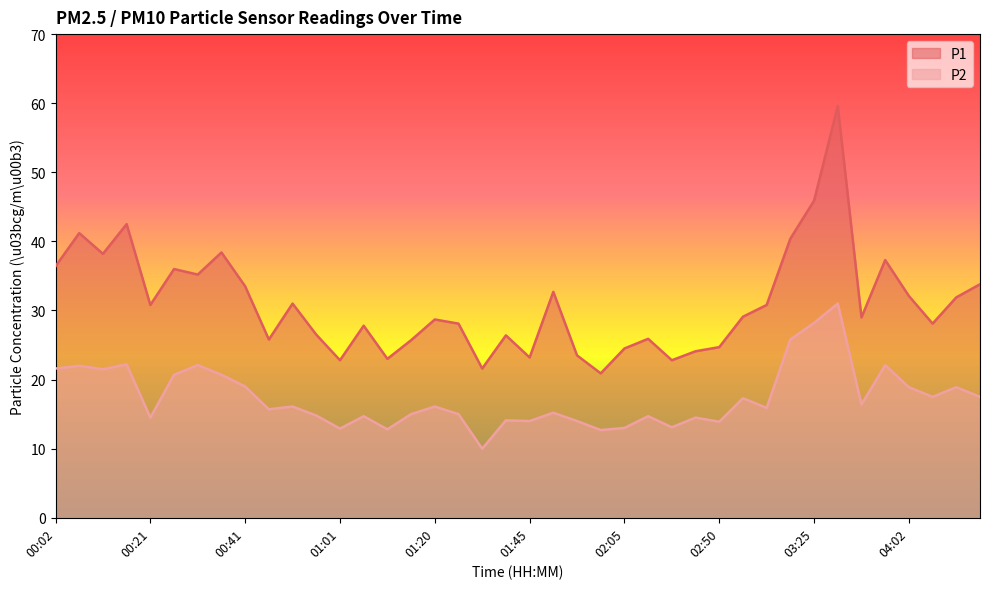

What is the total value across all series at 01:50?

47.9